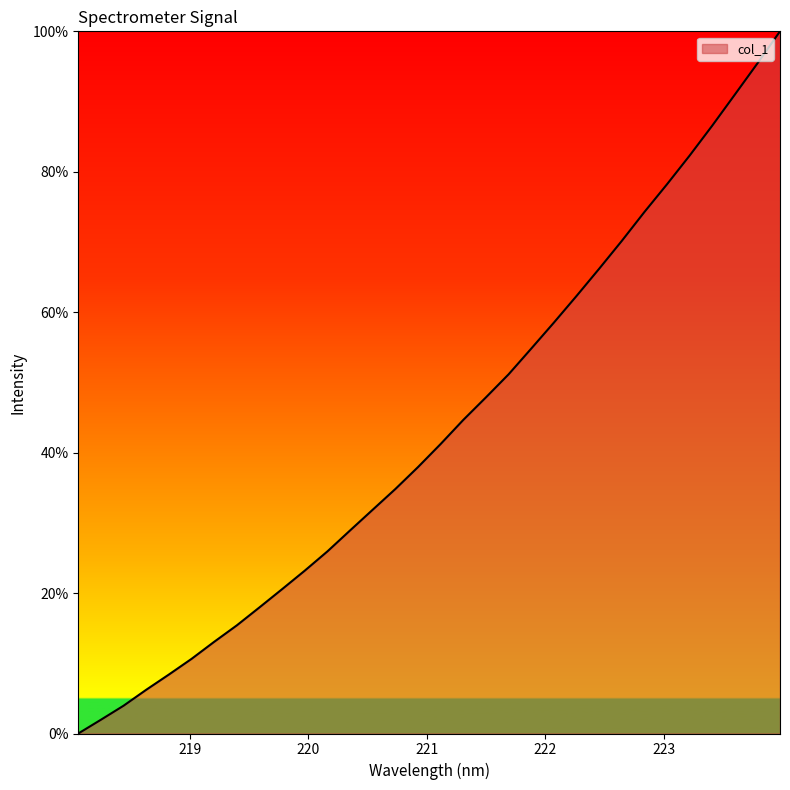

What is the greatest value displayed?

100.0